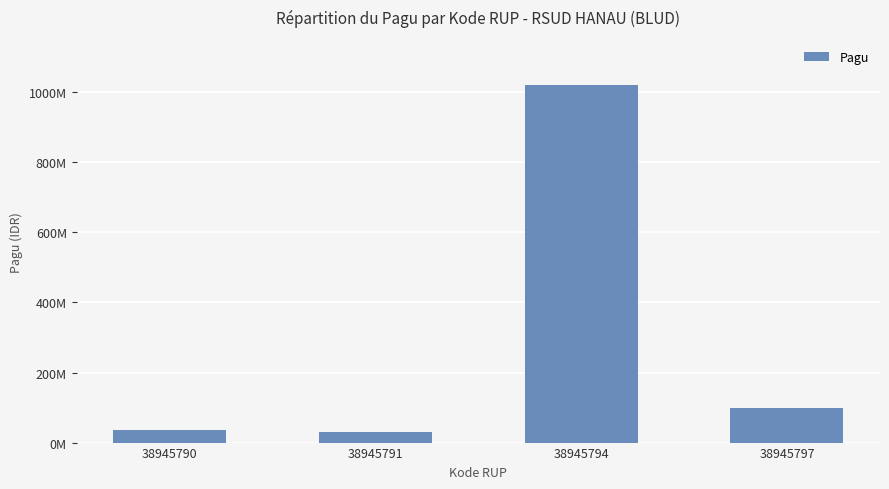

What is the value of the 2nd bar from the left?

30000000